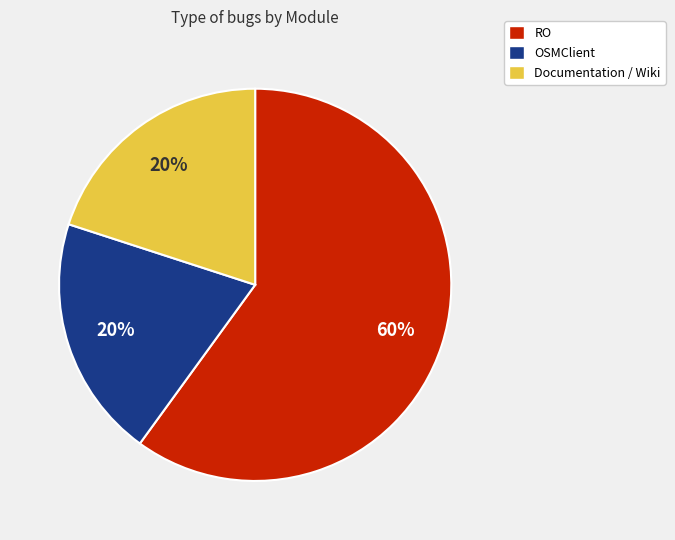

To the nearest percent, what portion does RO represent?

60%